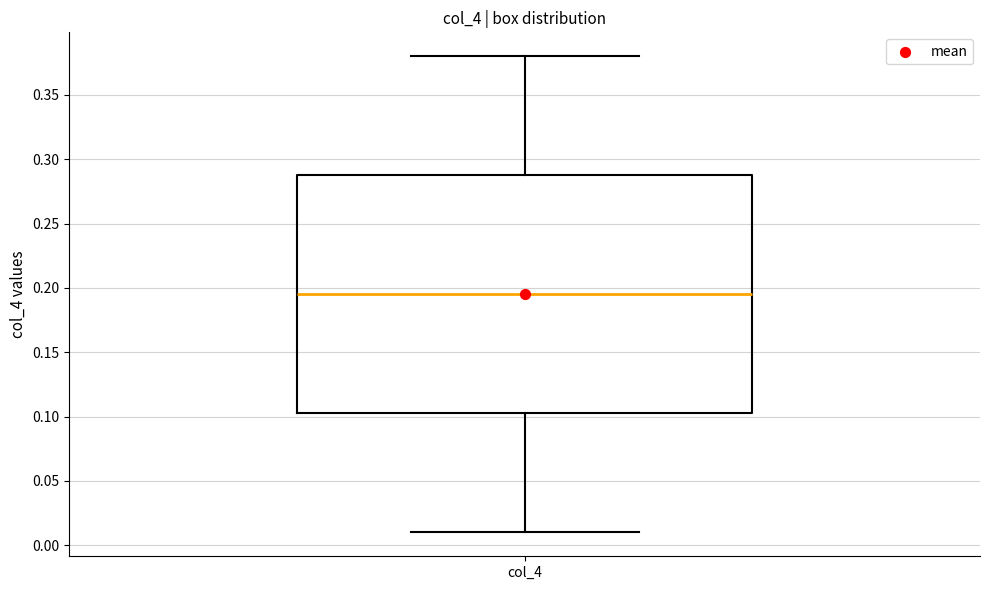

Read this box plot against the y-axis: the position of the median line, the range covered by the box, and the ends of both whiskers. The values are not printed on the chart, so give them approximately, as read against the axis.

median 0.195, box 0.105 to 0.290, whiskers 0.010 to 0.380